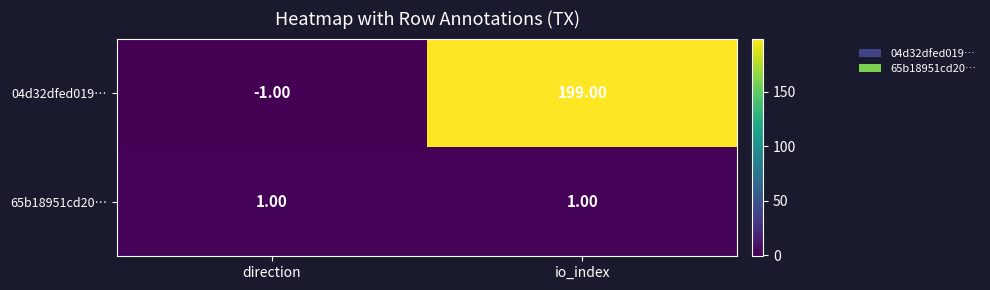

What is the sum of all 04d32dfed019… values?

198